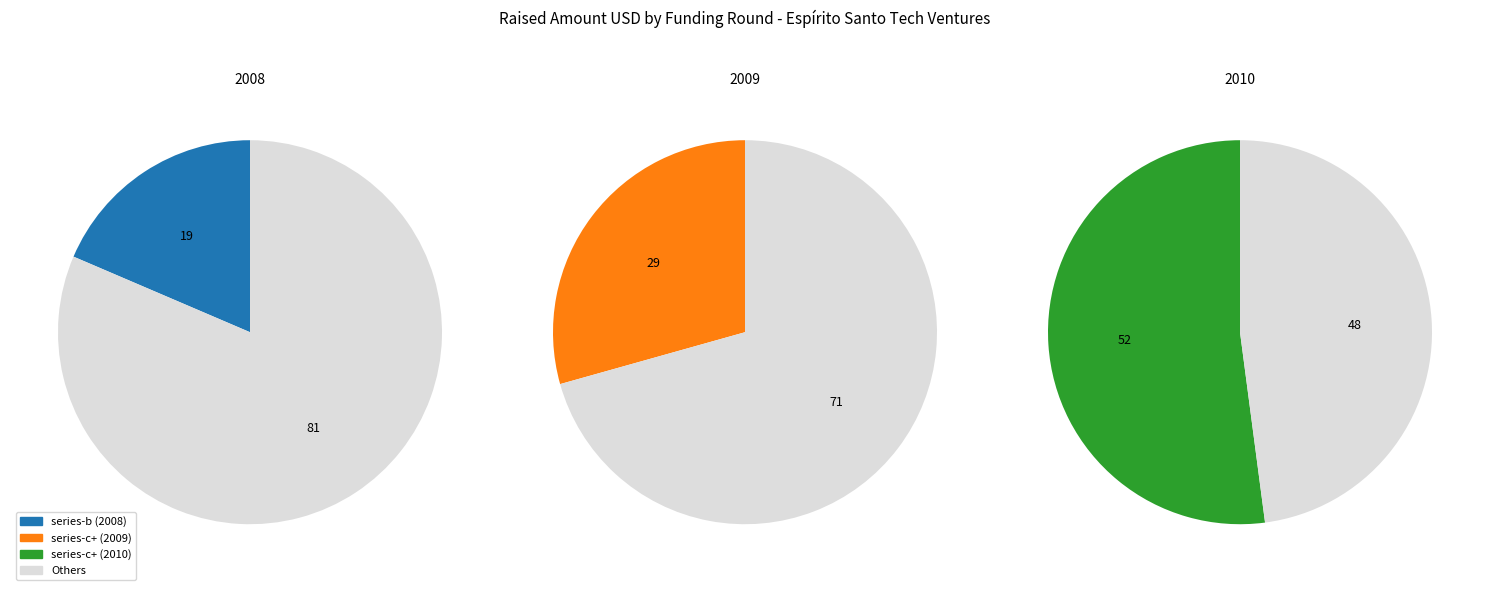

Between series-c+ (2009) and series-c+ (2010), which is larger?

series-c+ (2010)